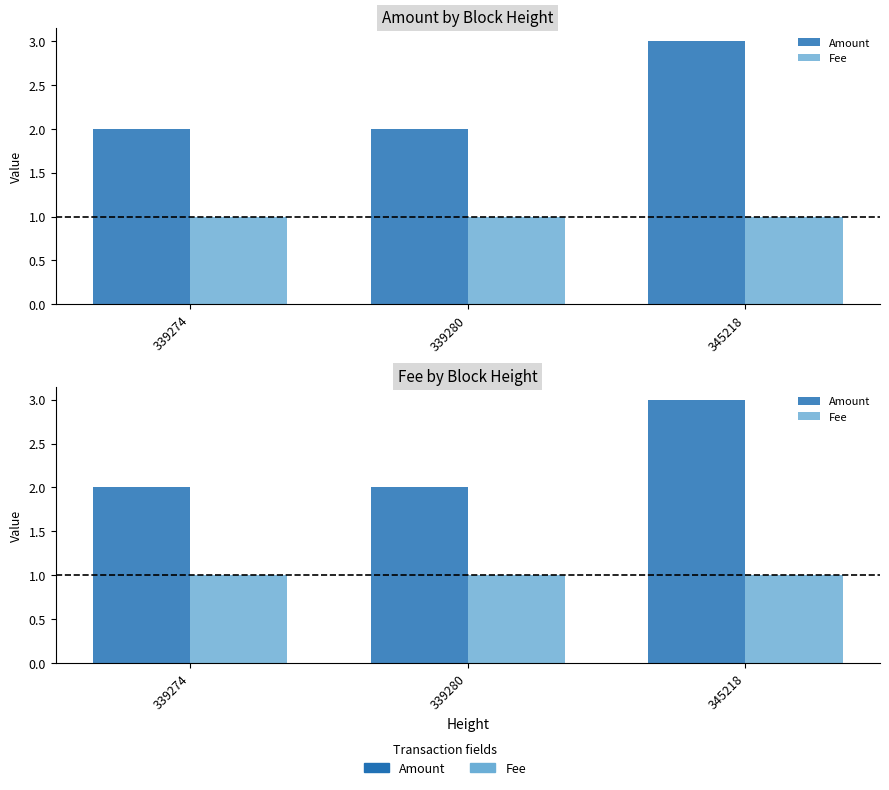

Which has a higher value, 339274 or 345218?

345218